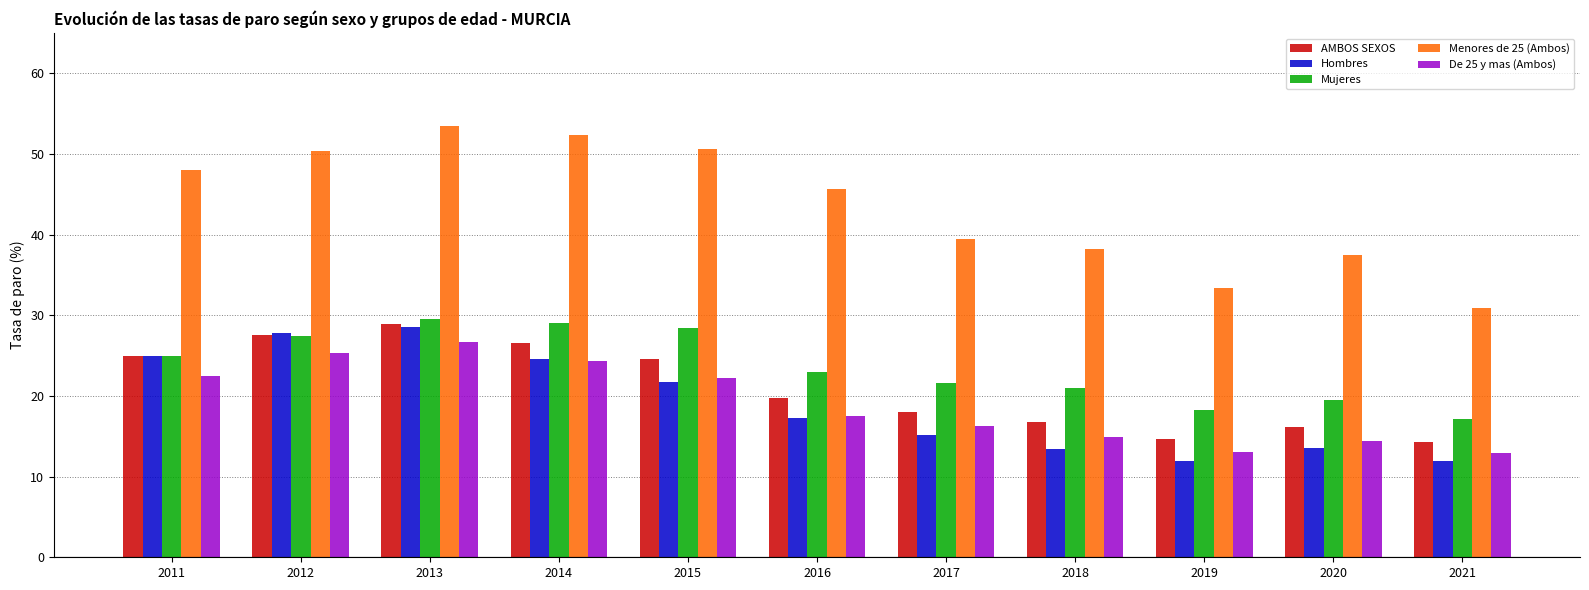

What is the average value of the Mujeres series?

23.6